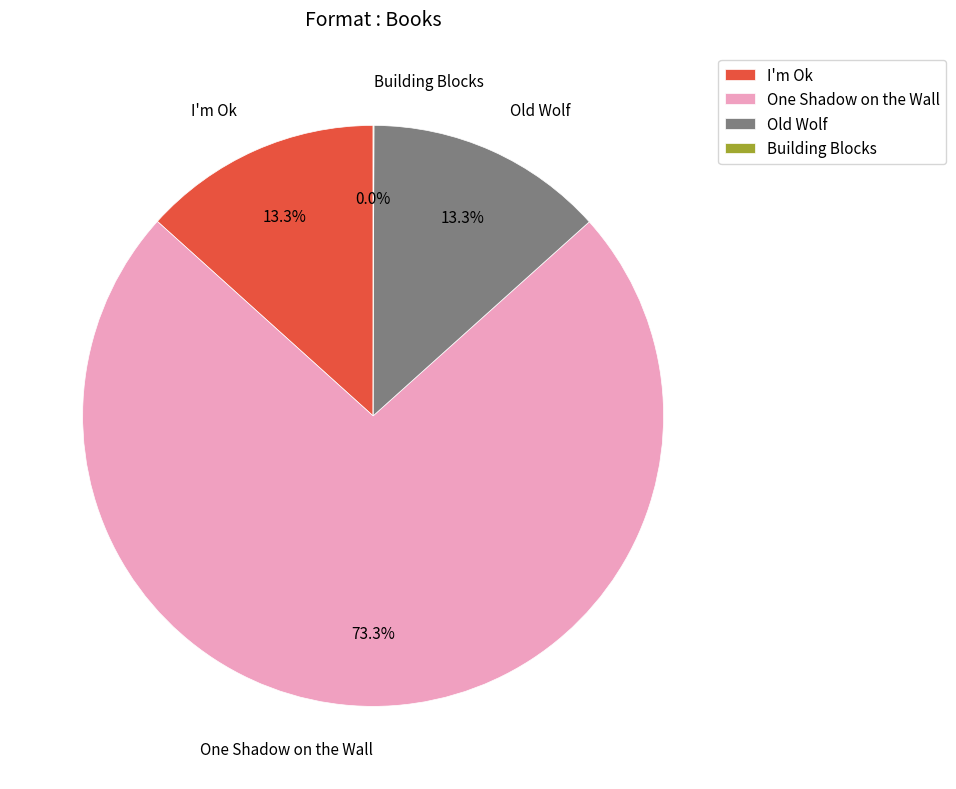

What is the majority slice?

One Shadow on the Wall